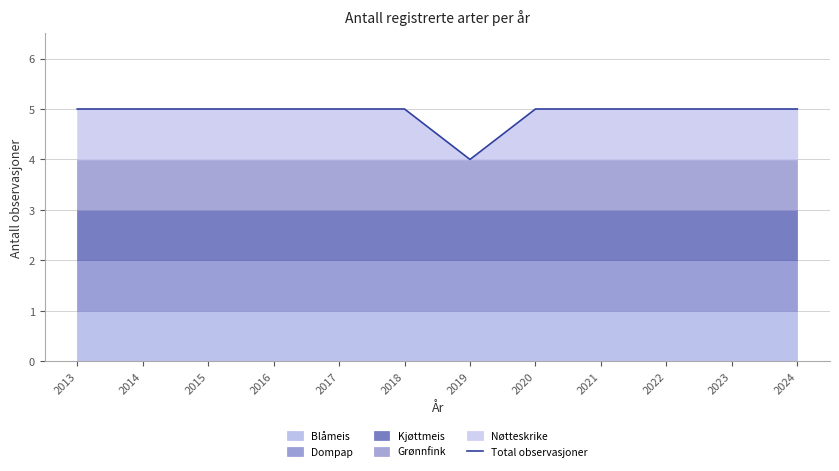

What is the value of the 11th point from the left?

5